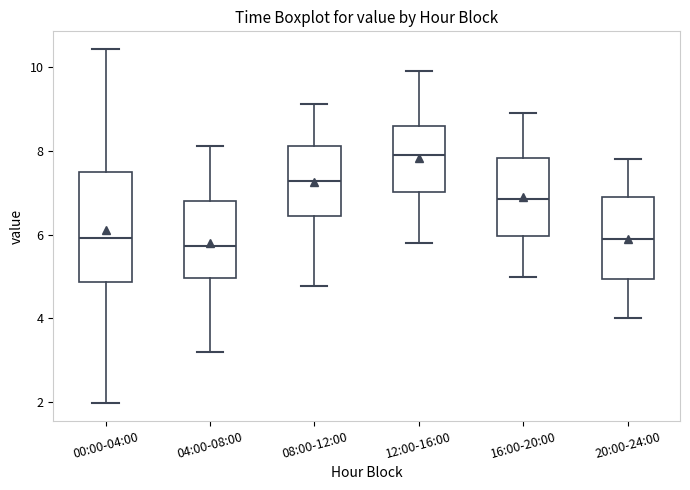

Reading left to right, read every box against the y-axis: the position of its median line, the range the box covers, and the ends of its whiskers. The values are not printed on the chart, so give them approximately, as read against the axis.

00:00-04:00: median 6.0, box 4.8 to 7.6, whiskers 2.0 to 10.4
04:00-08:00: median 5.8, box 5.0 to 6.8, whiskers 3.2 to 8.2
08:00-12:00: median 7.2, box 6.4 to 8.2, whiskers 4.8 to 9.2
12:00-16:00: median 8.0, box 7.0 to 8.6, whiskers 5.8 to 10.0
16:00-20:00: median 6.8, box 6.0 to 7.8, whiskers 5.0 to 9.0
20:00-24:00: median 6.0, box 5.0 to 7.0, whiskers 4.0 to 7.8